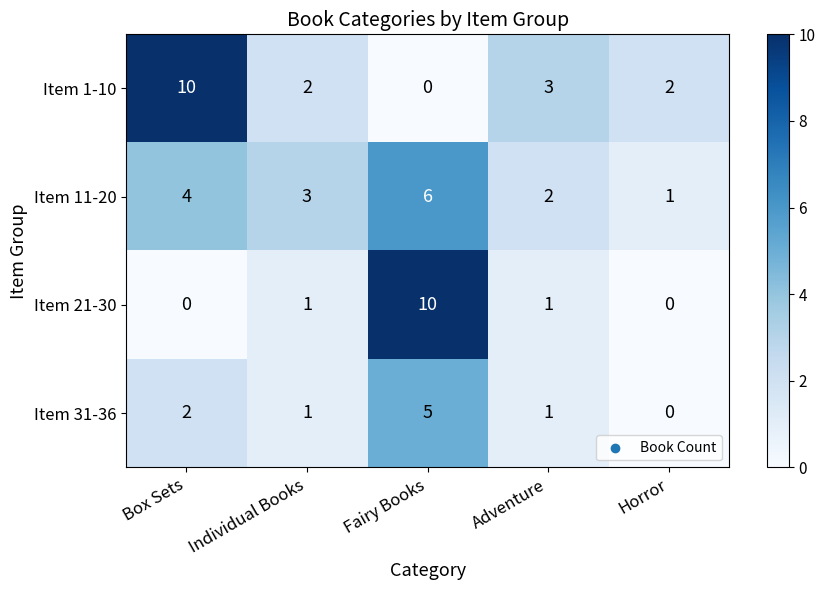

Where is Item 31-36 nearest to the value 2?

Box Sets